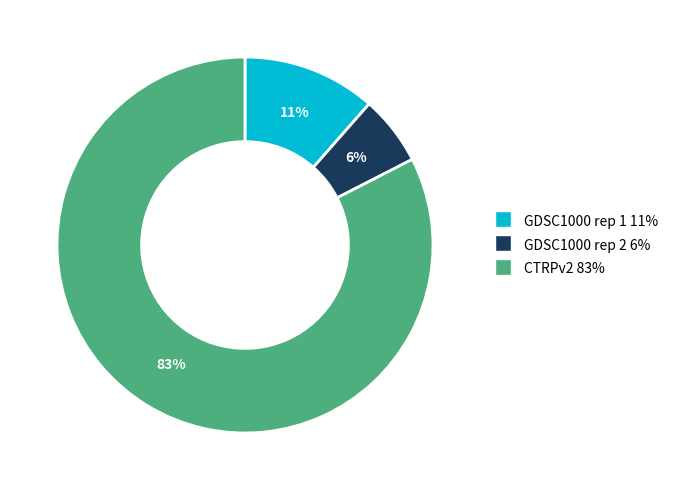

Combined, do GDSC1000 rep 1 and CTRPv2 account for over 50%?

Yes